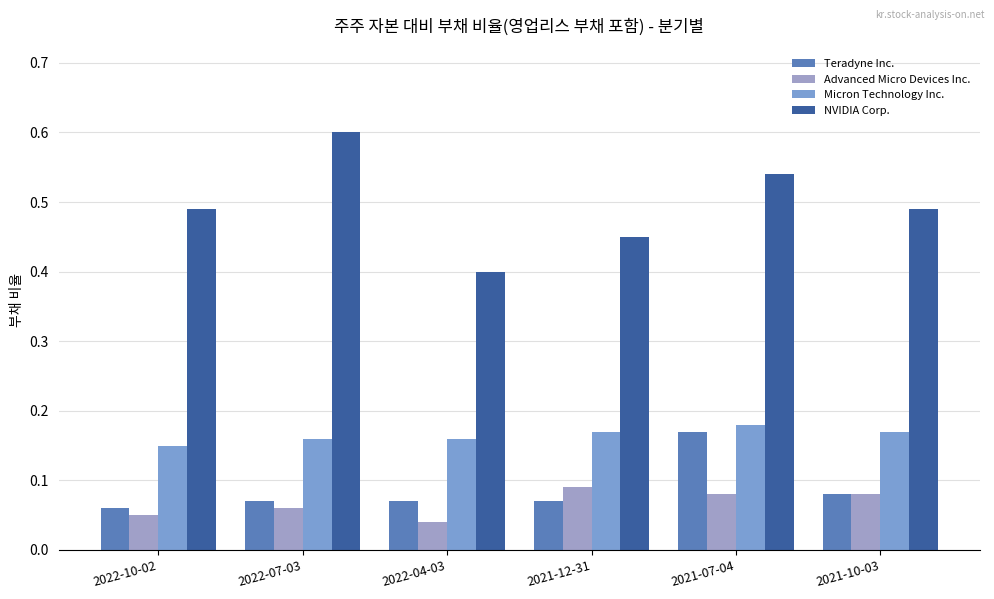

What is the minimum value for Teradyne Inc.?

0.1